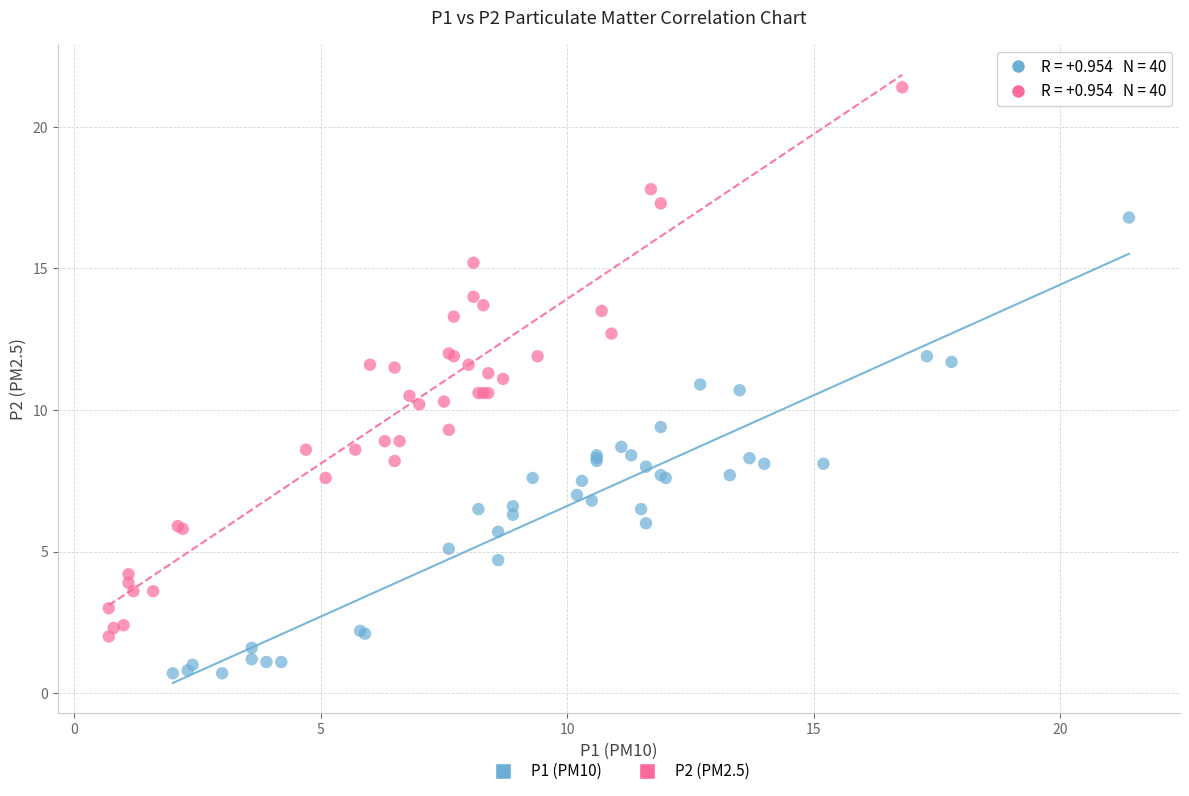

Which series has the widest spread of Y values?

P2 (PM2.5)